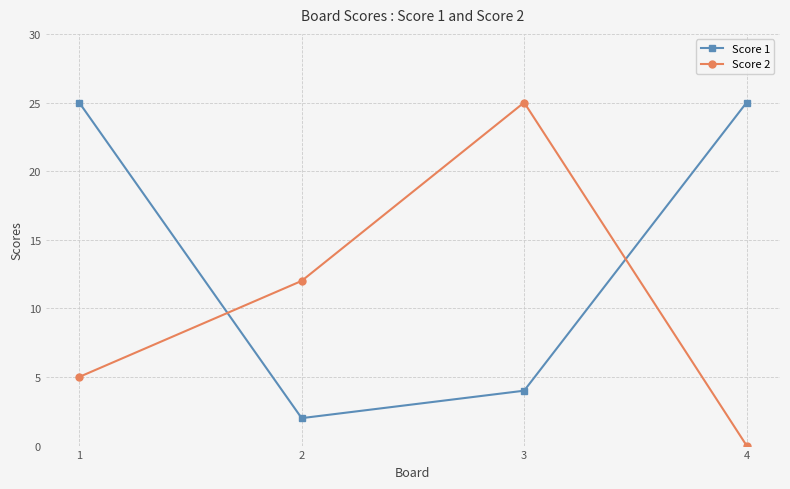

Which series changed the most between 2 and 4?

Score 1